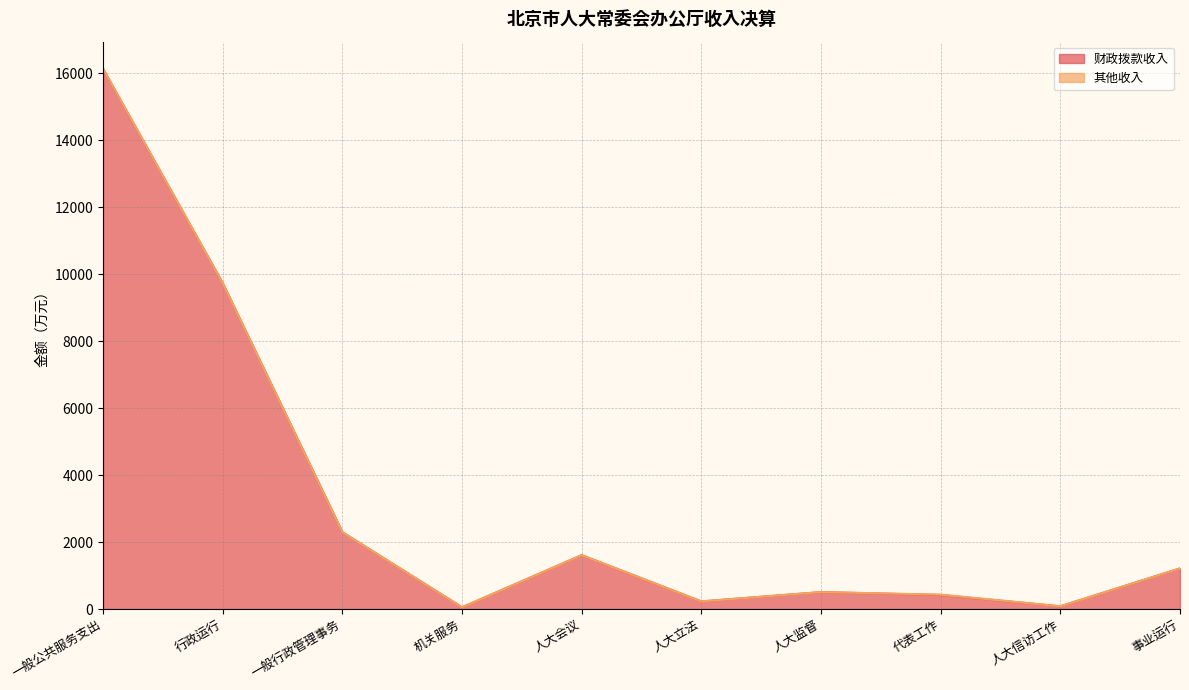

At which label is the value closest to 8089?

行政运行